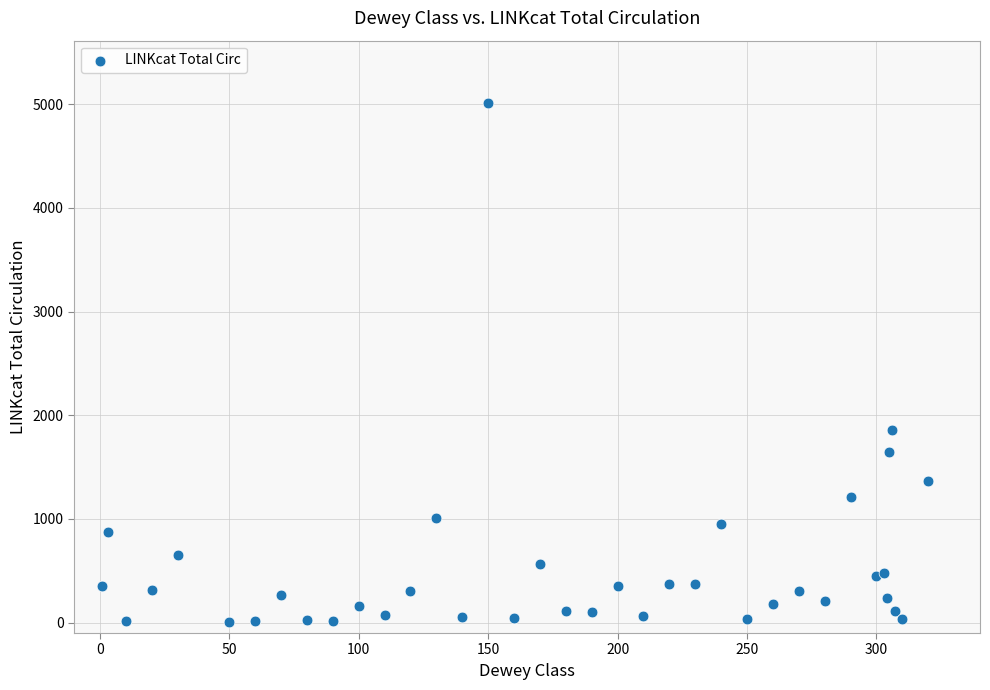

What Y value in the scatter plot is closest to 2508?

1855